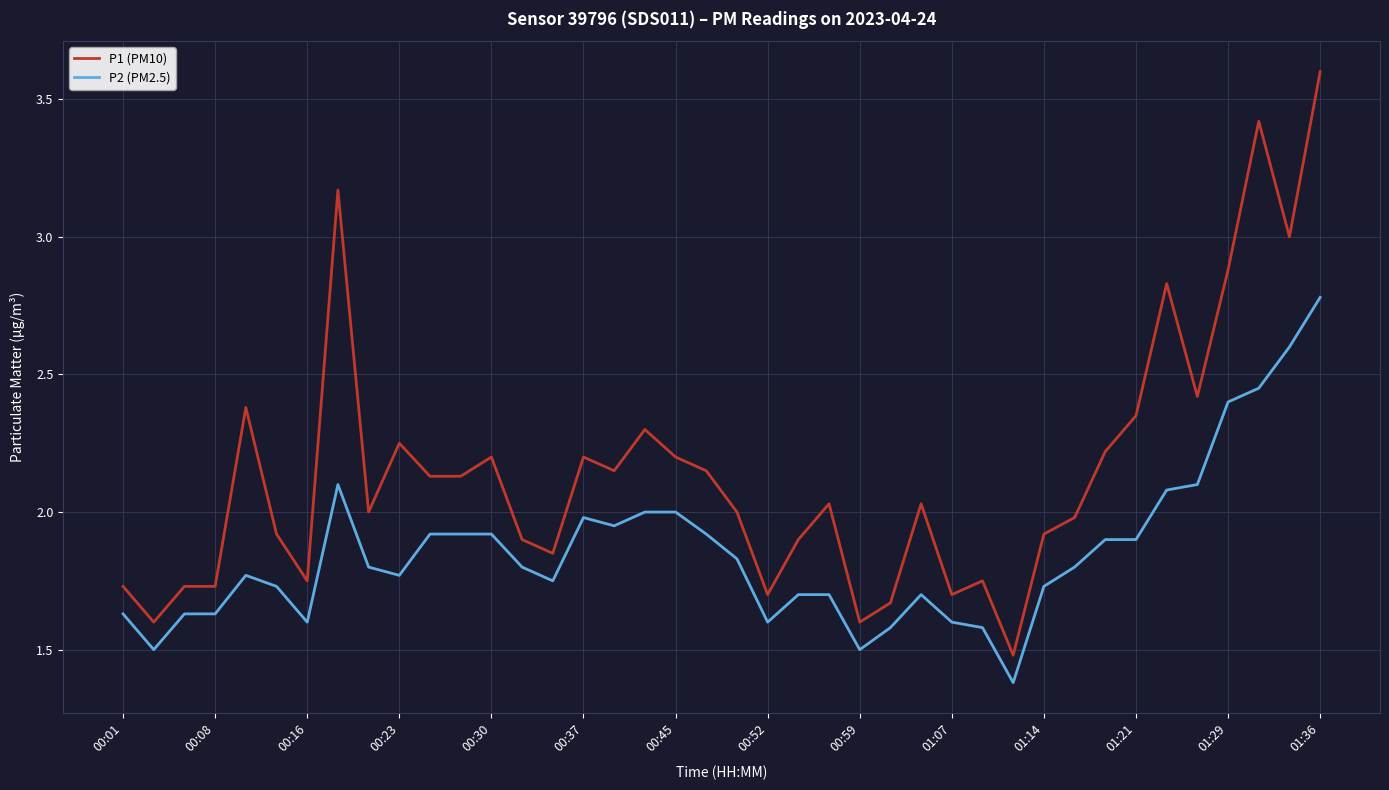

Which series has the largest range (max minus min)?

P1 (PM10)